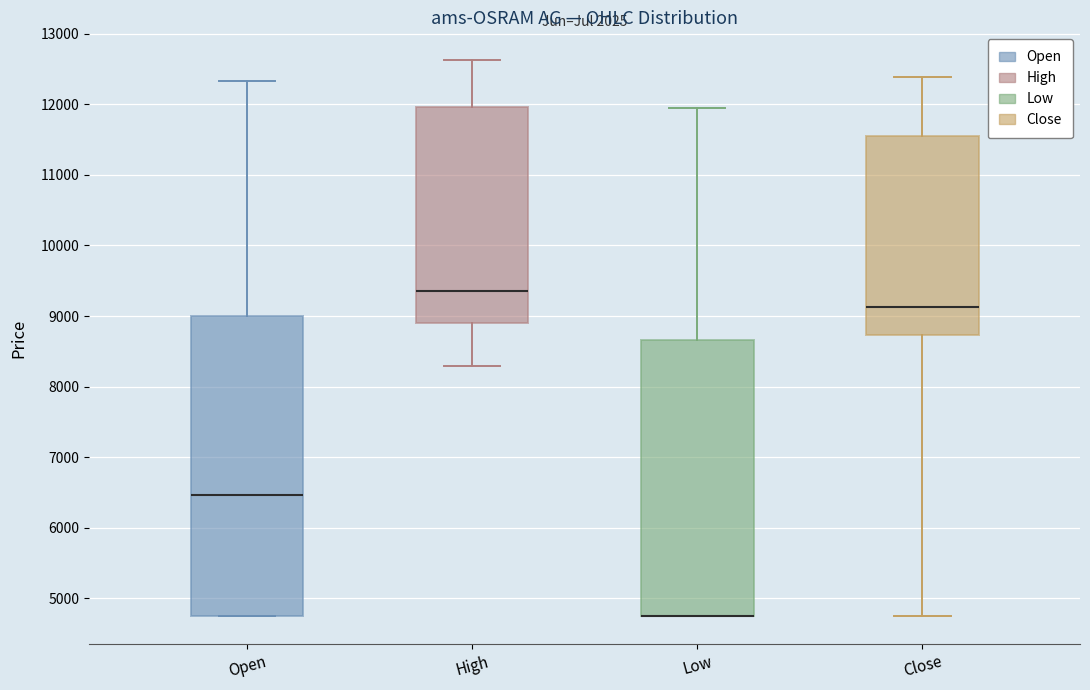

Reading left to right, transcribe this box plot: for each box, give where its median line is, the range the box spans, and where its two whiskers end, as read against the y-axis. The values are not printed on the chart, so give them approximately, as read against the axis.

Open: median 6500, box 4800 to 9000, whiskers 4800 to 12300
High: median 9400, box 8900 to 12000, whiskers 8300 to 12600
Low: median 4800 (drawn on the box's lower edge), box 4800 to 8700, whiskers 4800 to 11900
Close: median 9100, box 8700 to 11600, whiskers 4800 to 12400